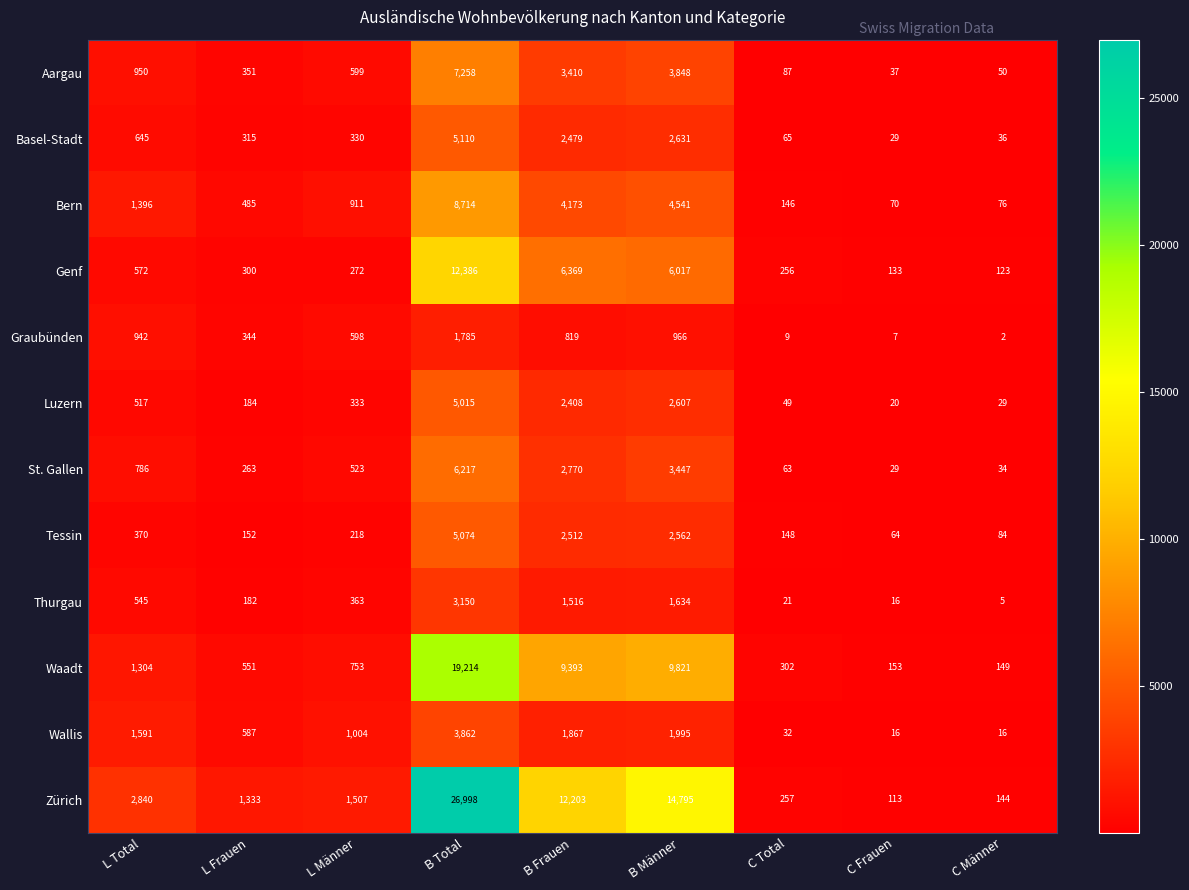

True or false: Wallis has a value of 1995 at B Männer.

True